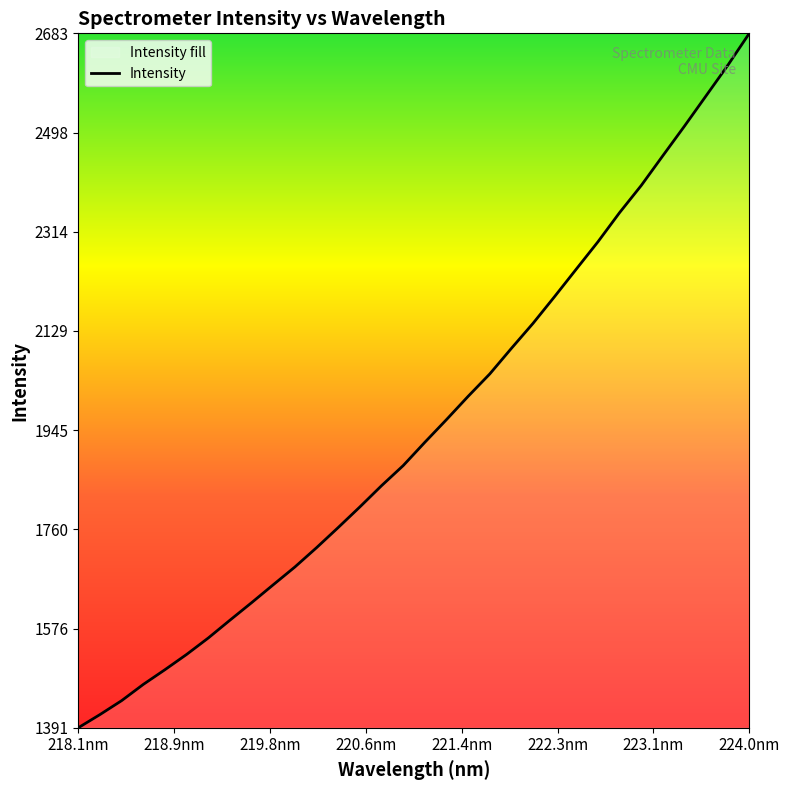

What is the difference between the maximum and minimum values?

1291.4